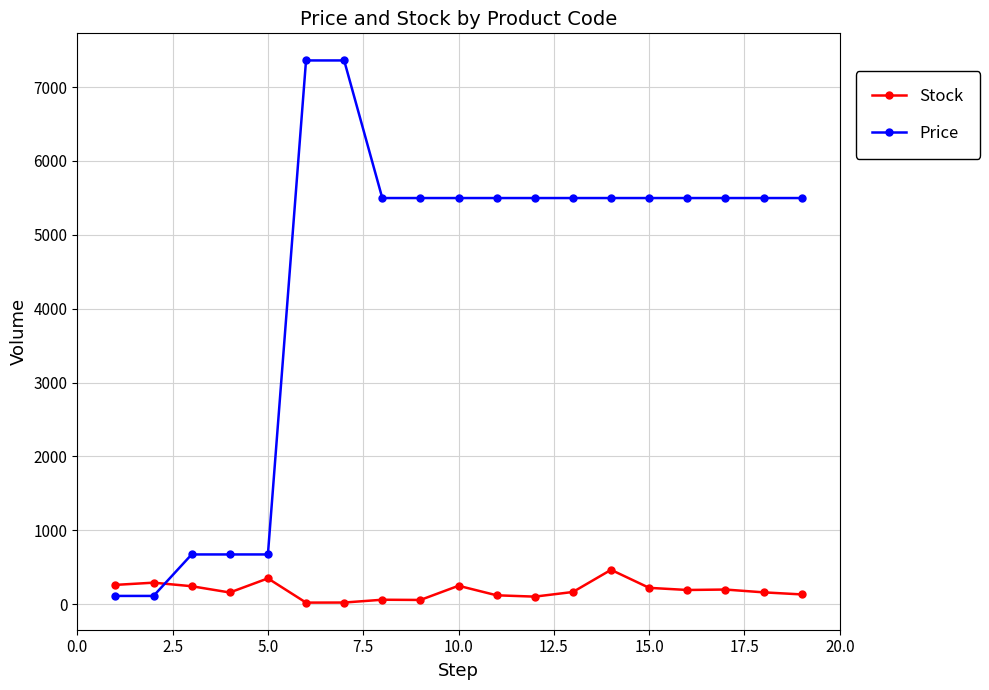

Which series has the largest total across all categories?

Price